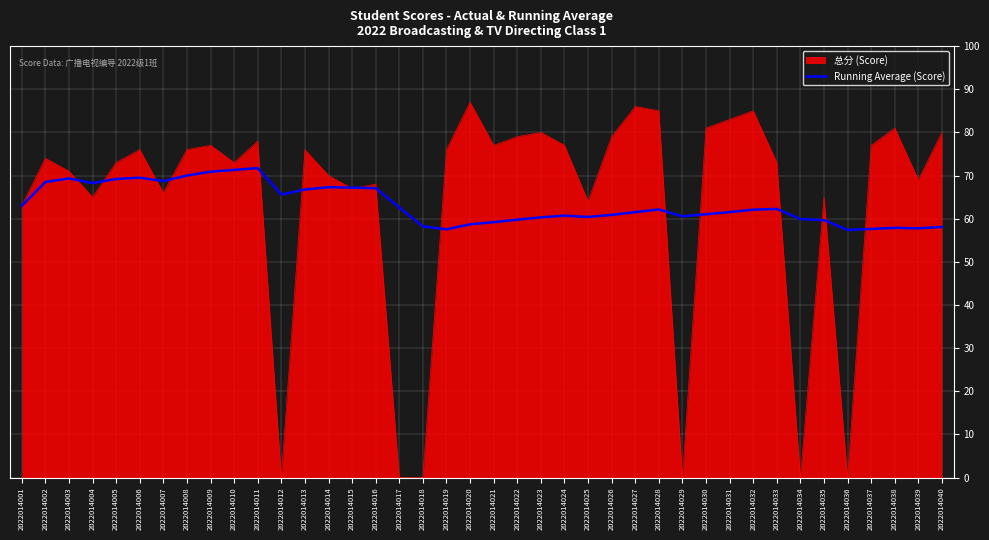

Is the value of 总分 (Score) at 2022014006 greater than the value of Running Average (Score) at 2022014030?

Yes